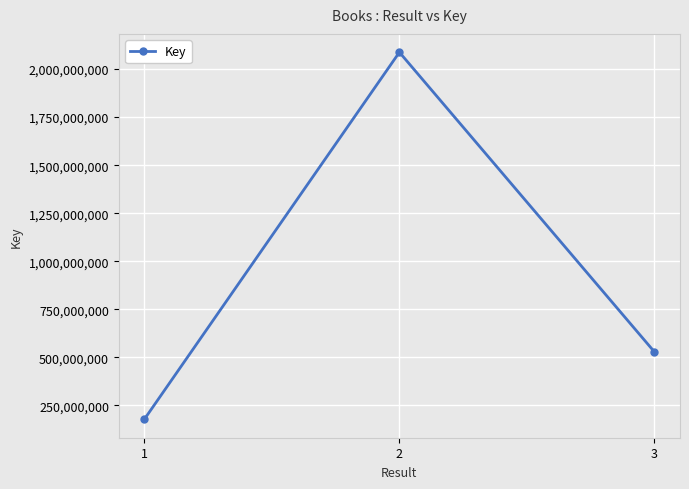

List the labels in order of value, smallest first.

1, 3, 2